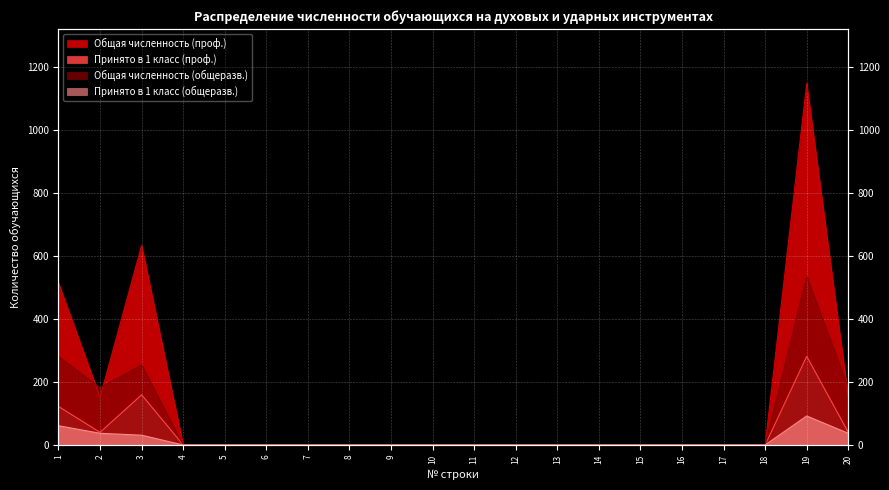

True or false: Общая численность (общеразв.) and Принято в 1 класс (общеразв.) intersect in this chart.

False